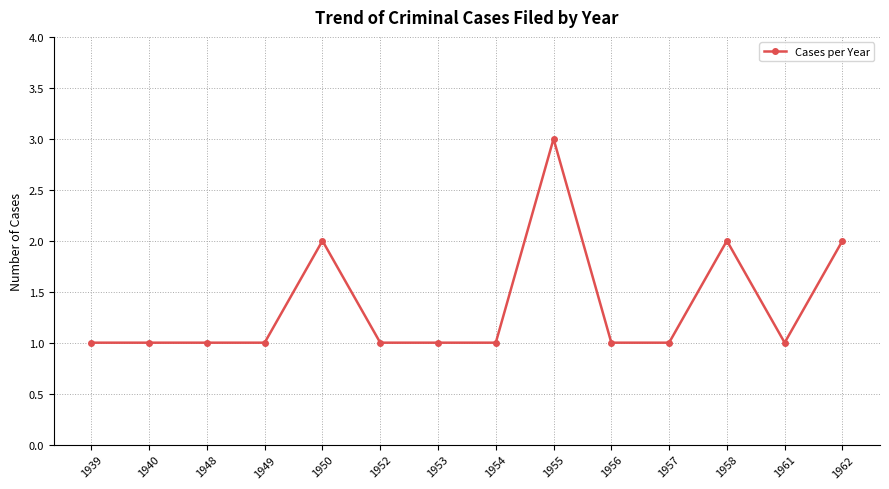

What is the average value?

1